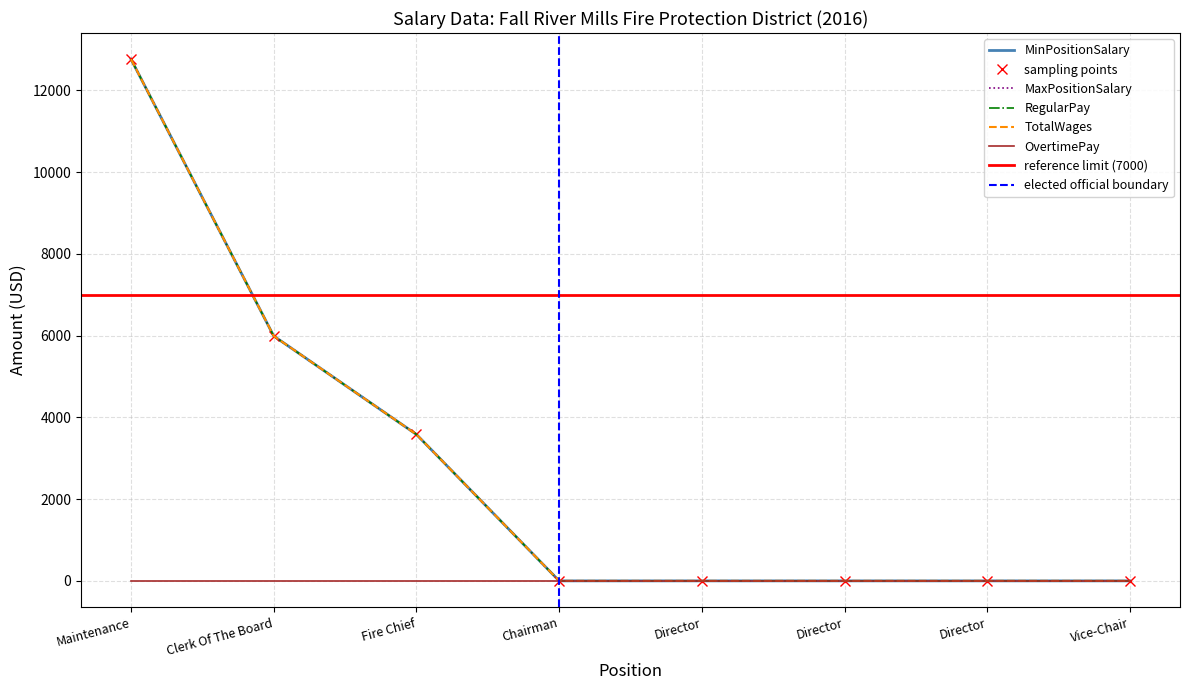

Which has a higher value, Director or Chairman?

Director